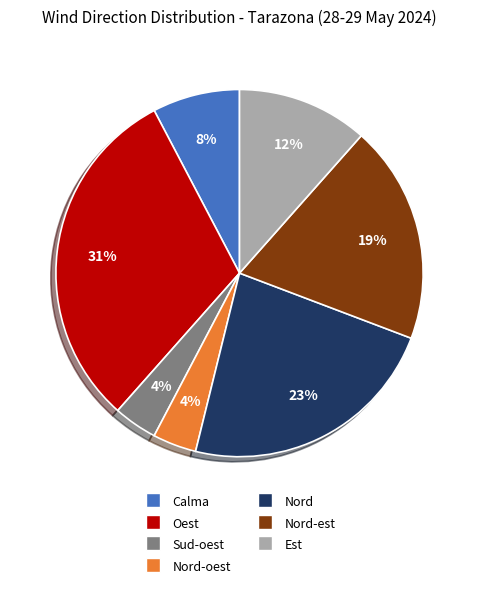

To the nearest percent, what is the average slice percentage?

14%